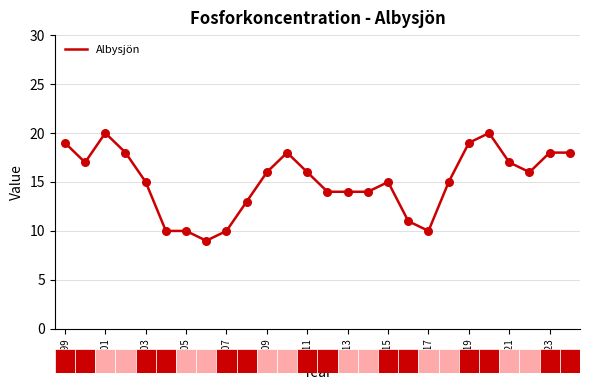

What is the minimum value shown in the chart?

9